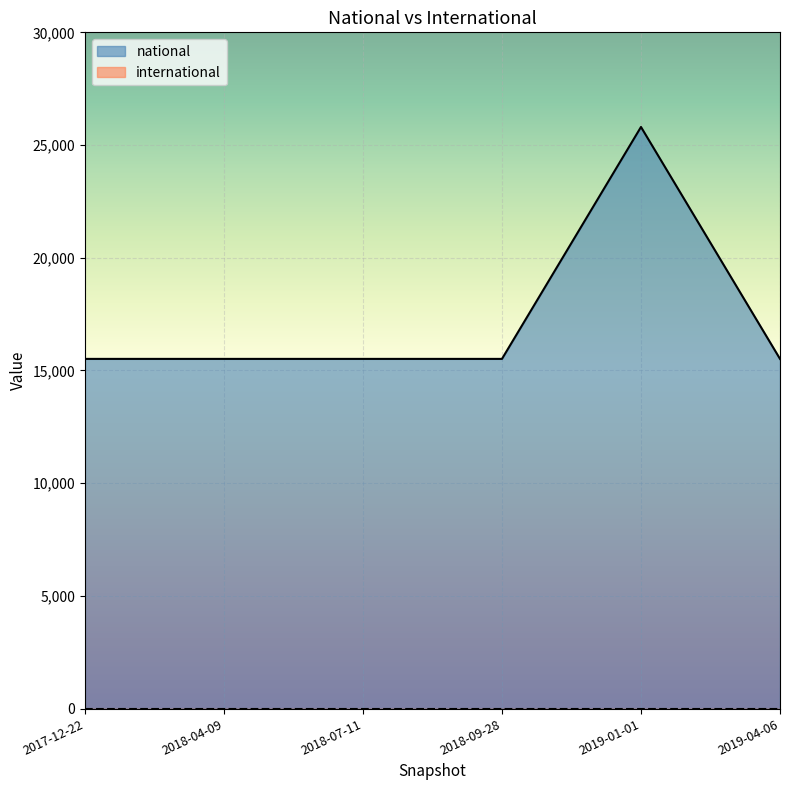

What is the value of the 5th point from the left?

25802